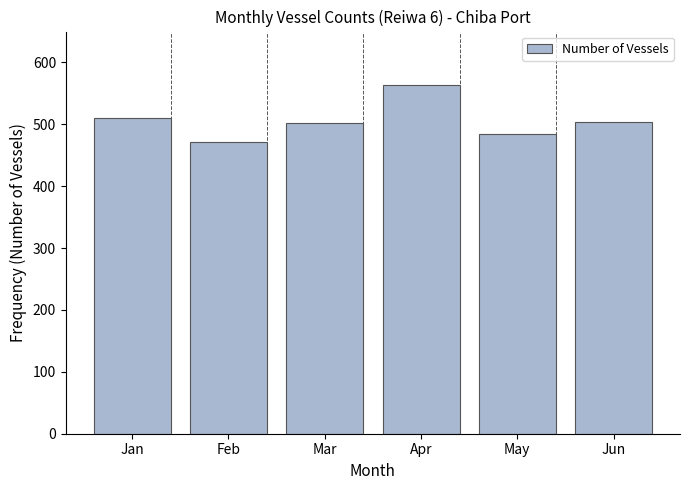

What is the ratio of the value at May to the value at Jan?

0.9